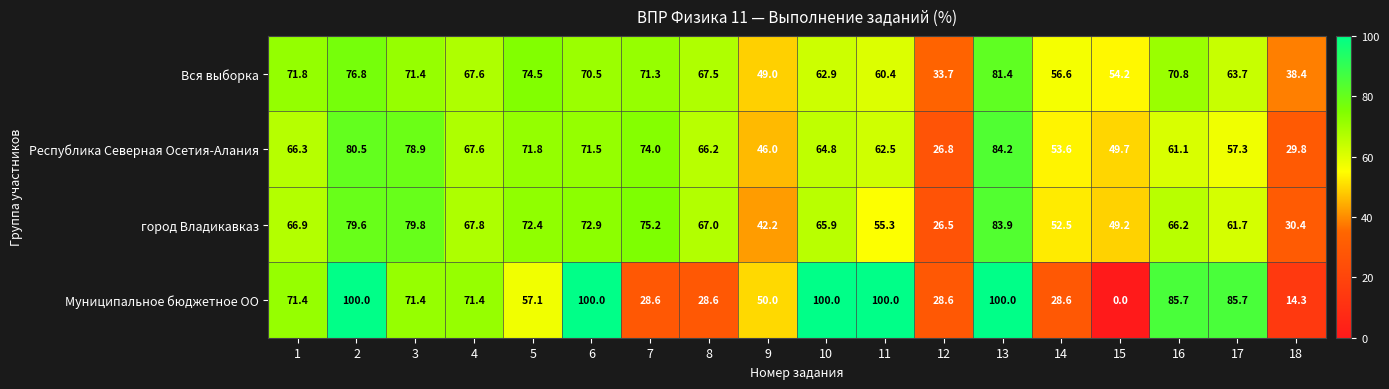

Which series changed the most between 12 and 15?

Муниципальное бюджетное ОО